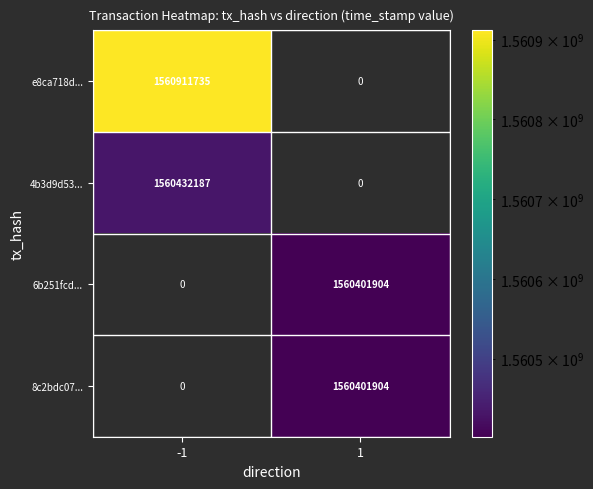

At how many categories does at least one series exceed 1560866164?

1